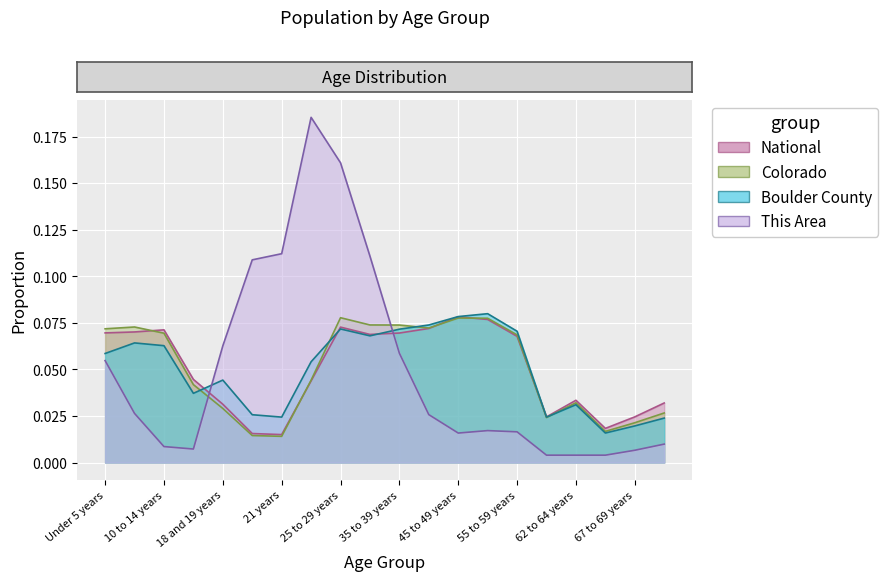

Which series changed the most between 18 and 19 years and 50 to 54 years?

Colorado